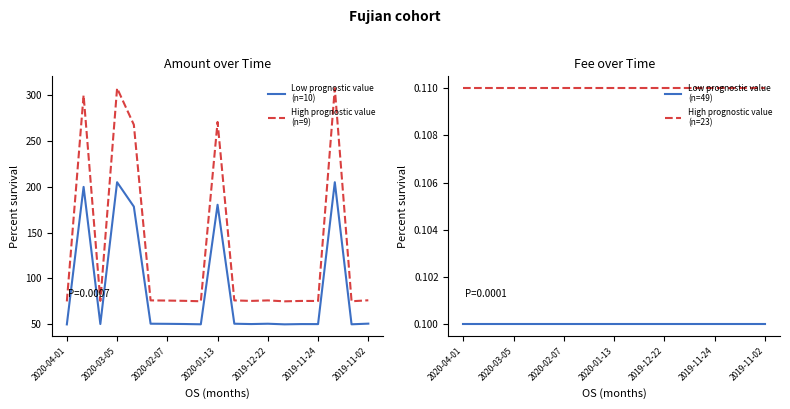

What is the value of the Low prognostic value
(n=49) point at the 2nd from the left?

0.1